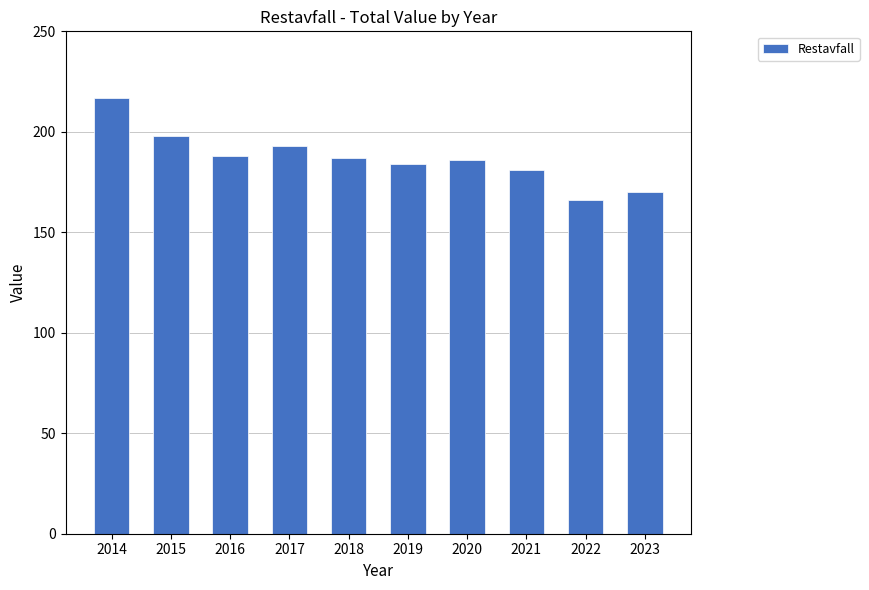

What is the ratio of the value at 2022 to the value at 2015?

0.8